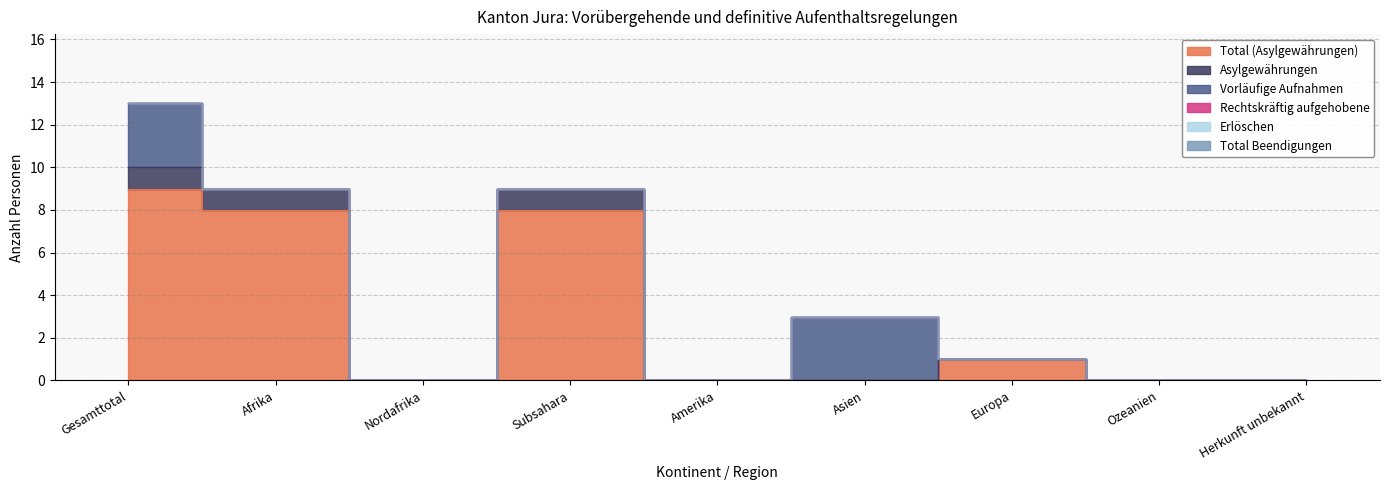

Is it true that Total (Asylgewährungen) equals 4 at Subsahara?

False